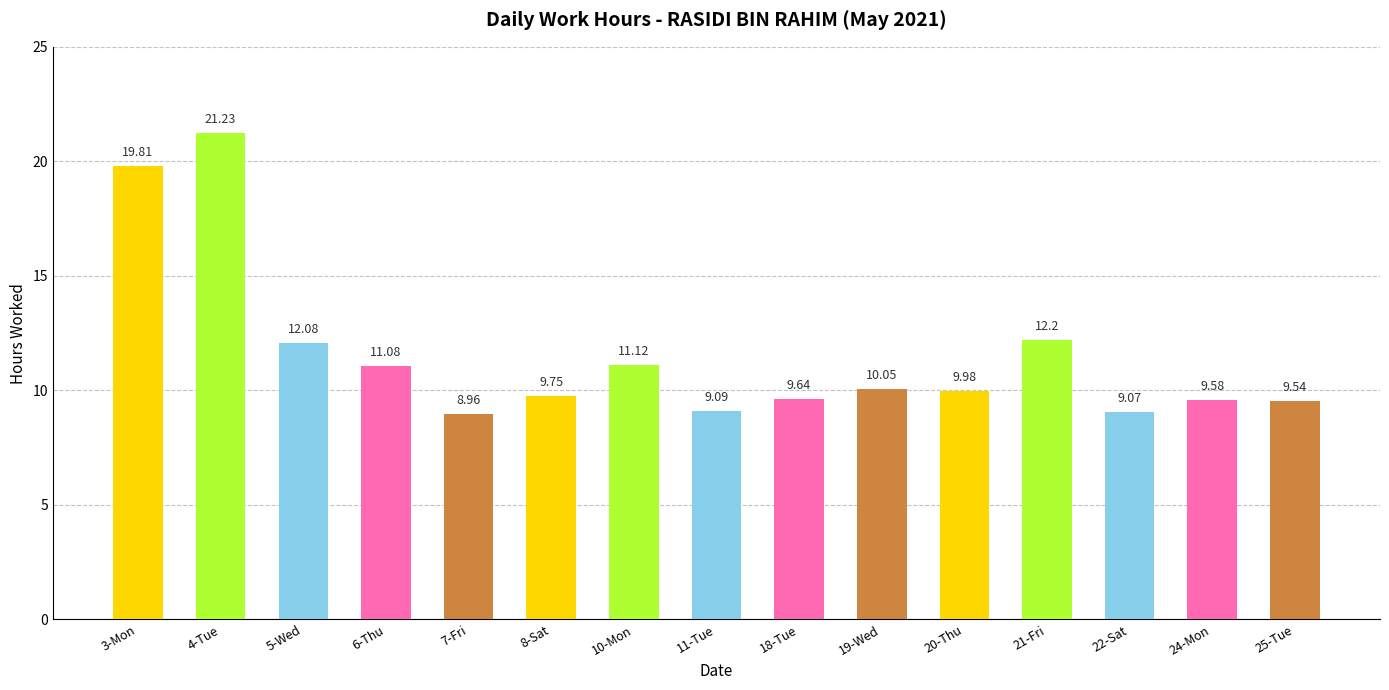

What is the smallest value displayed?

9.0